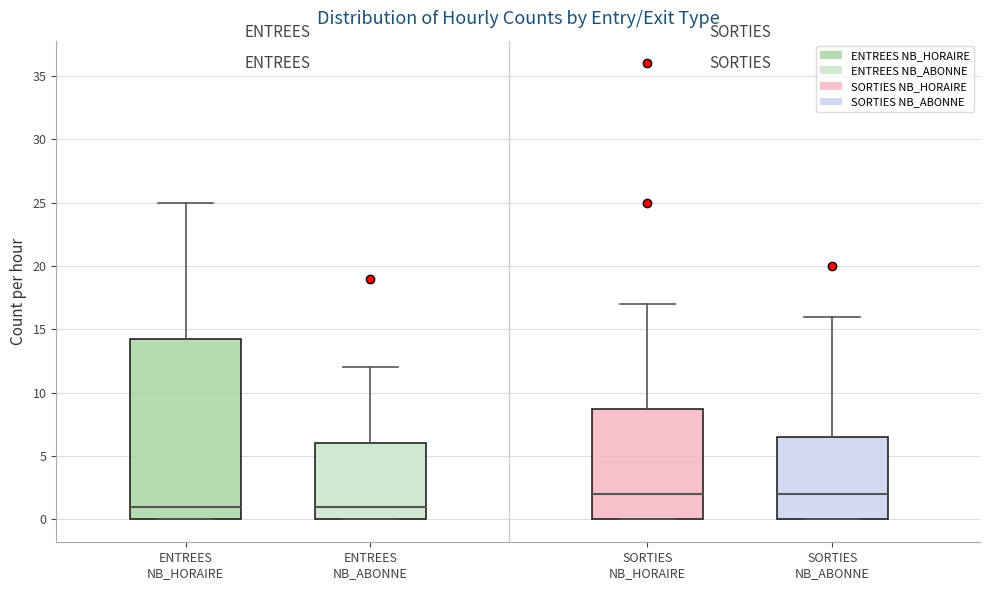

Reading left to right, transcribe this box plot: for each box, give where its median line is, the range the box spans, and where its two whiskers end, as read against the y-axis. The values are not printed on the chart, so give them approximately, as read against the axis.

ENTREES NB_HORAIRE: median 1.0, box 0.0 to 14.5, whiskers 0.0 to 25.0
ENTREES NB_ABONNE: median 1.0, box 0.0 to 6.0, whiskers 0.0 to 12.0
SORTIES NB_HORAIRE: median 2.0, box 0.0 to 9.0, whiskers 0.0 to 17.0
SORTIES NB_ABONNE: median 2.0, box 0.0 to 6.5, whiskers 0.0 to 16.0